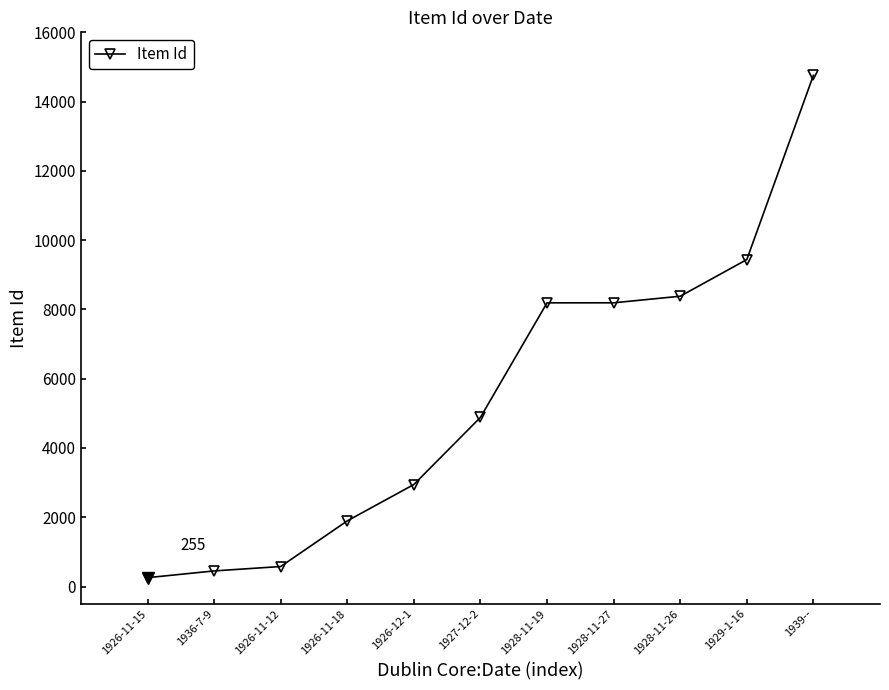

Does the chart have visible grid lines?

No